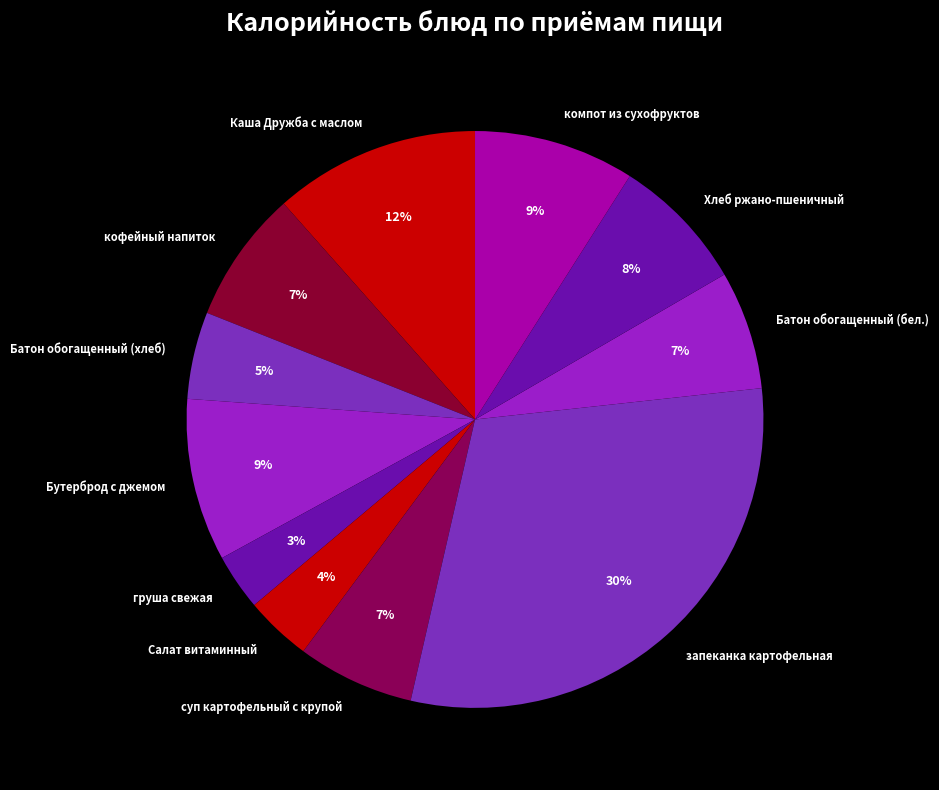

Is Батон обогащенный (хлеб) the majority of the pie?

No